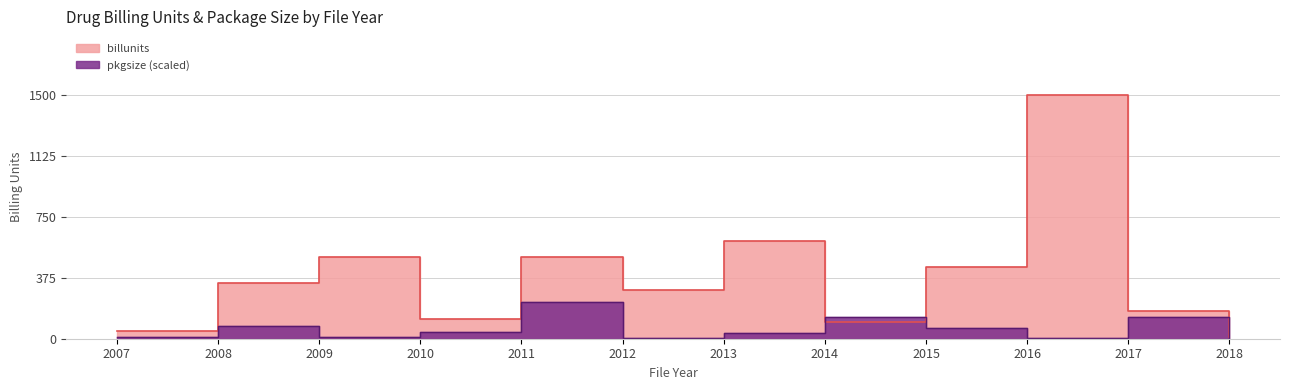

Where is the first local minimum for pkgsize?

2009